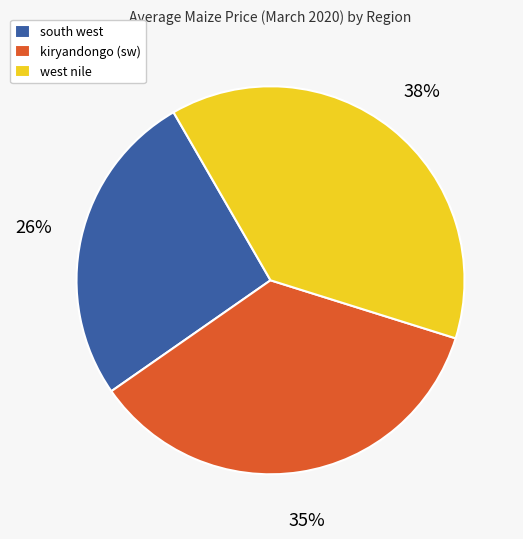

To the nearest percent, what is the difference between the west nile and kiryandongo (sw) slice percentages?

3%